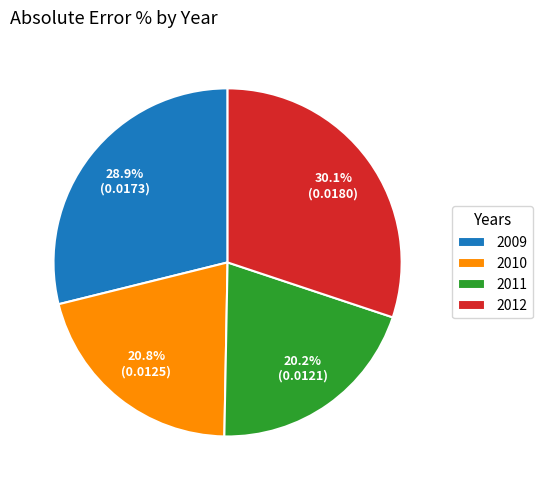

How many segments does this pie chart have?

4